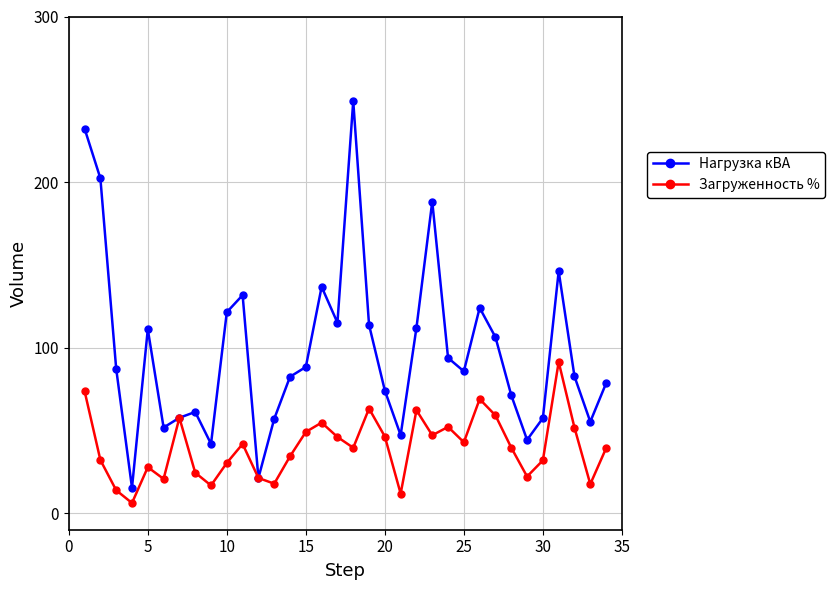

How many lines are shown in the chart?

2